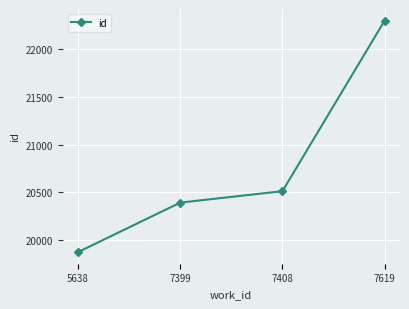

Reading left to right, transcribe all the data shown in this chart.

19872	20392	20512	22303